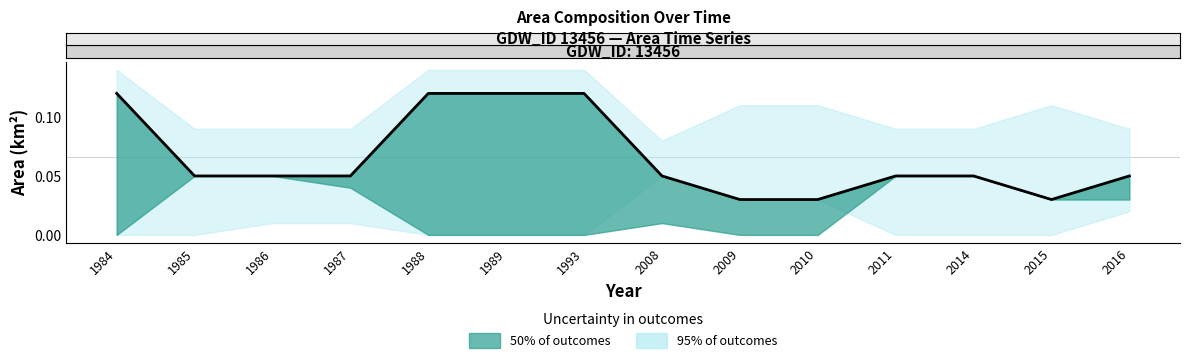

In origNoDataArea, how many points are lower than both neighbors (excluding endpoints)?

1